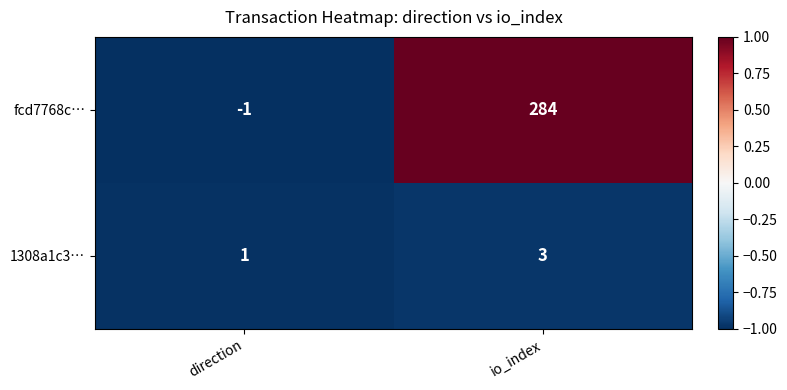

At which label is 1308a1c3… closest to 2?

direction